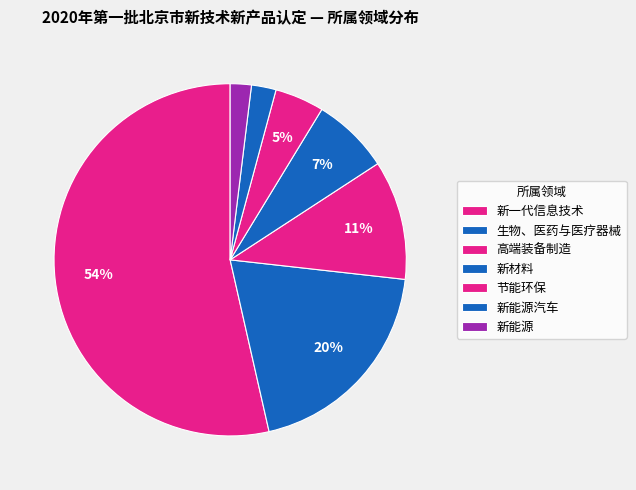

How many slices are in this pie chart?

7